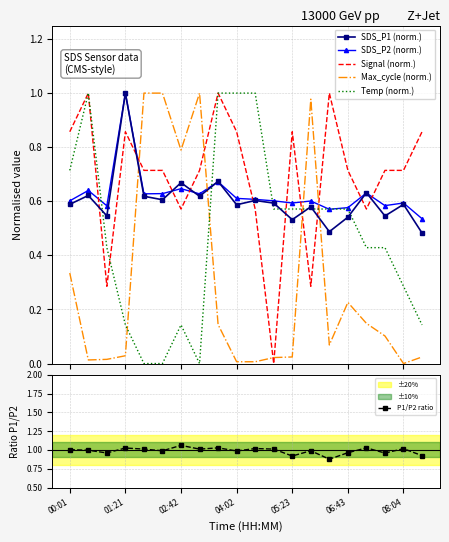

What is the minimum value for SDS_P1 (norm.)?

0.5